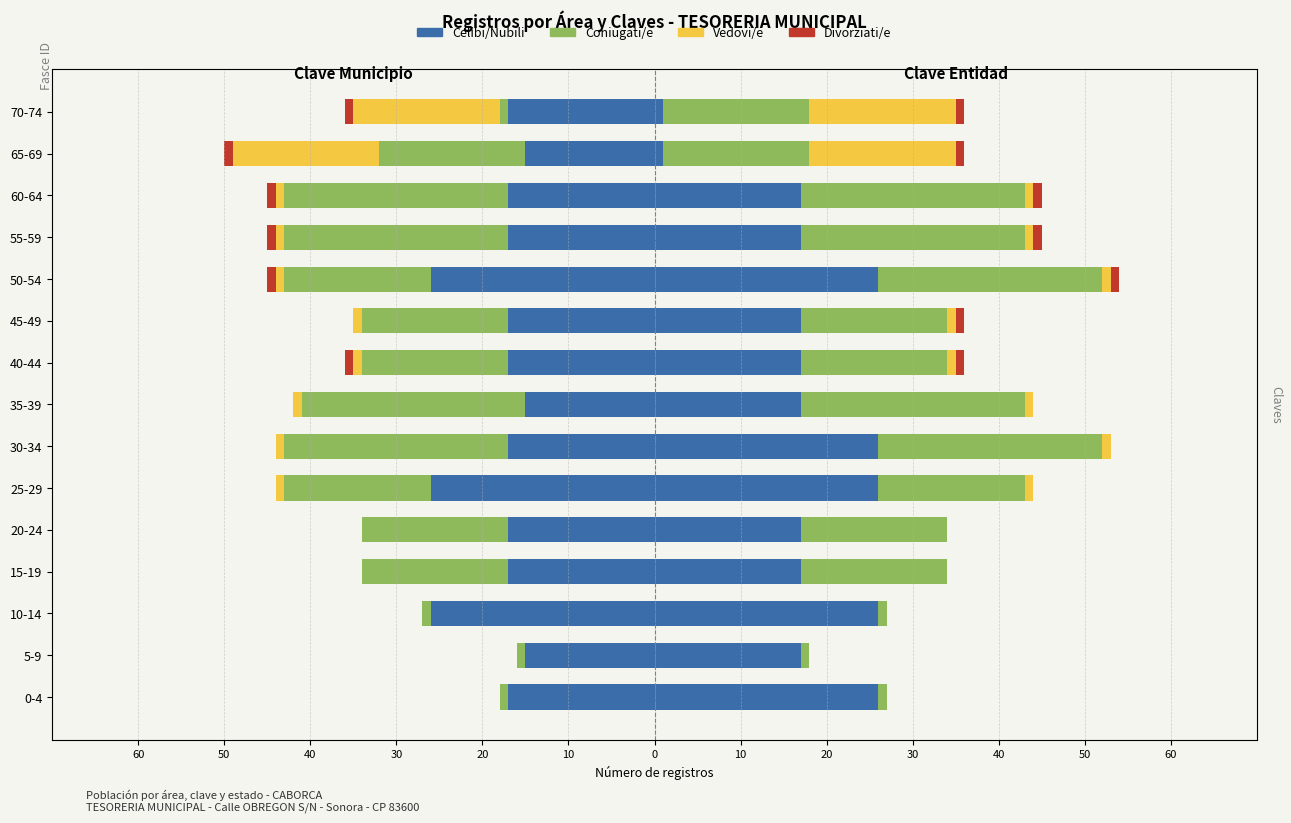

Which has a higher value, 45-49 or 60-64?

45-49